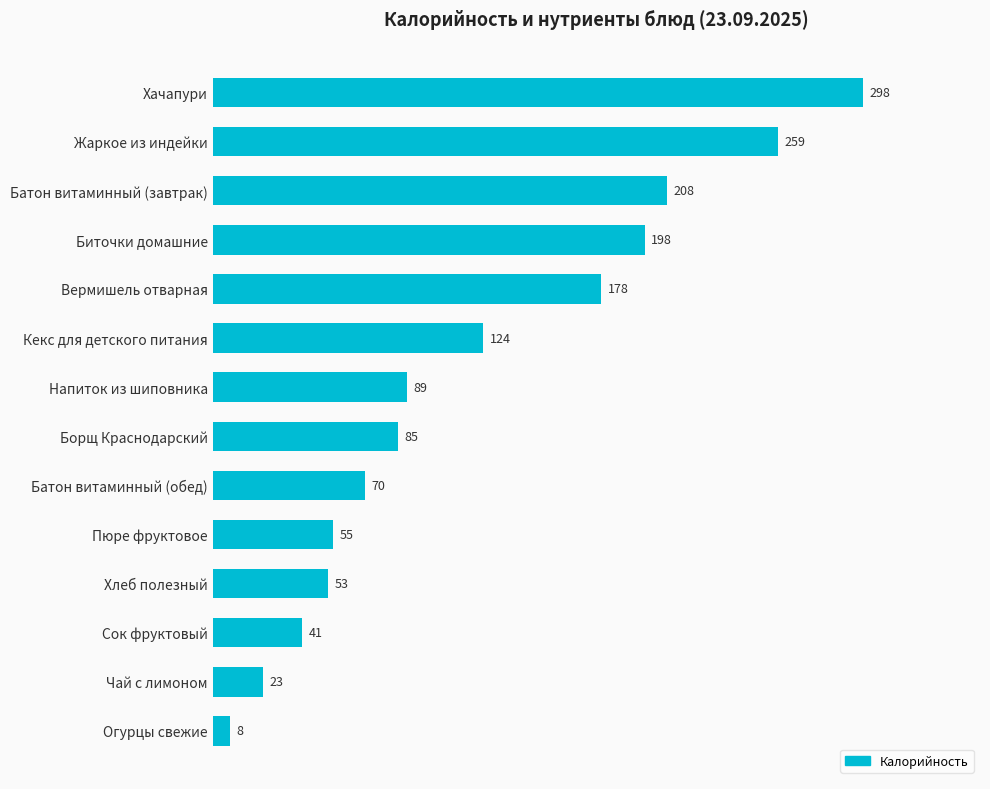

Reading top to bottom, what are all the values shown in this chart?

298	259	208	198	178	124	89	85	70	55	53	41	23	8